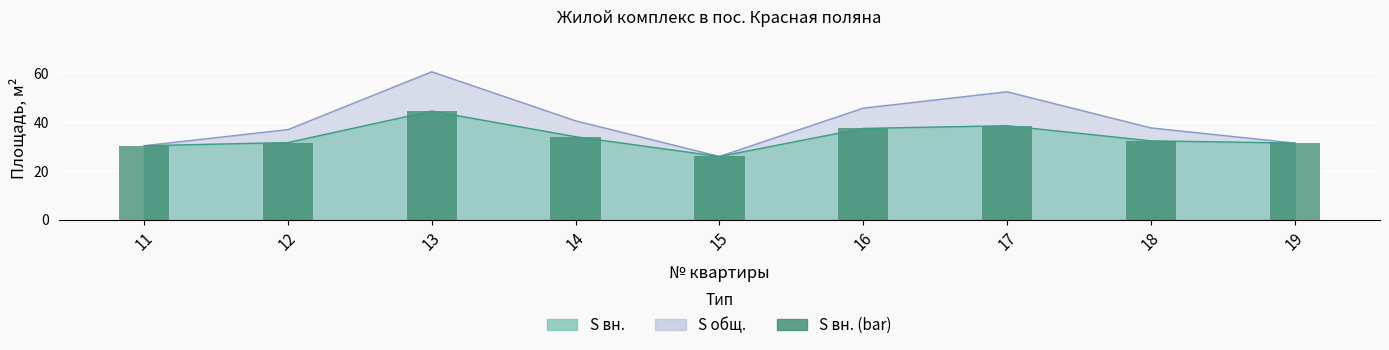

Does the chart contain any negative values?

No